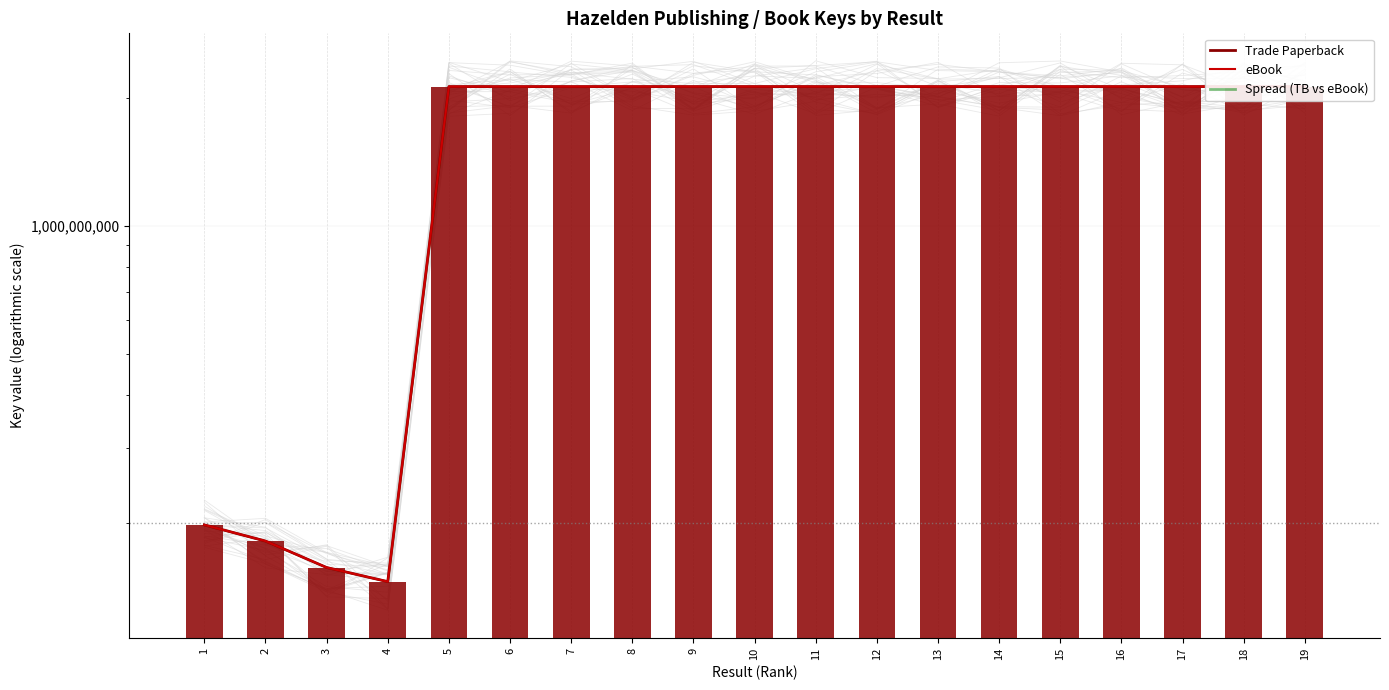

What is the lowest value of the eBook series?

145837540